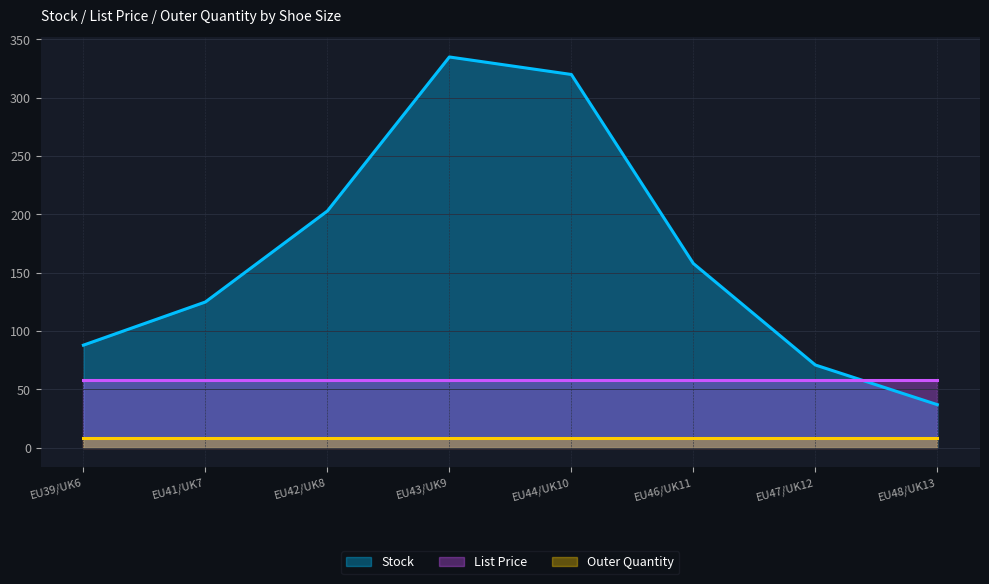

Is it true that Stock equals 71.0 at EU47/UK12?

True